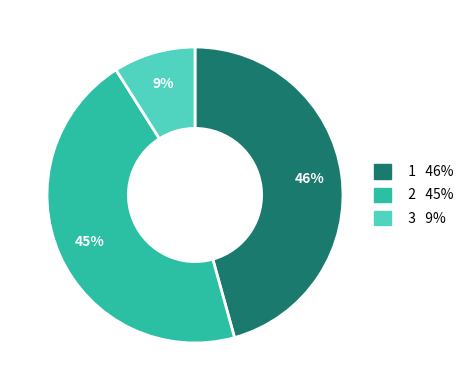

To the nearest percent, what is the average slice percentage?

33%